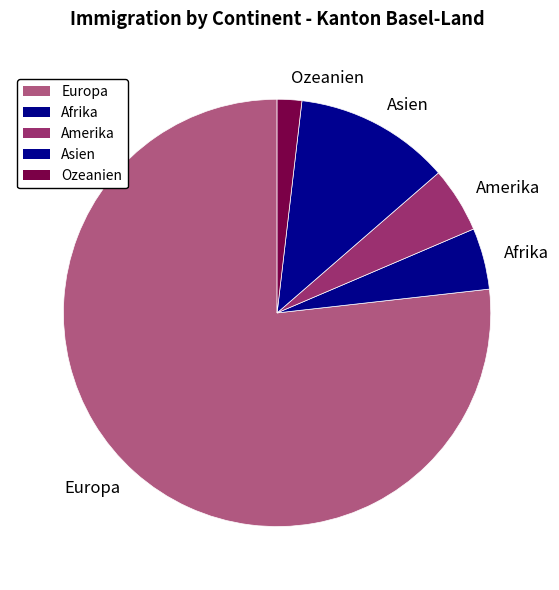

Which category has the smallest portion of the pie?

Ozeanien